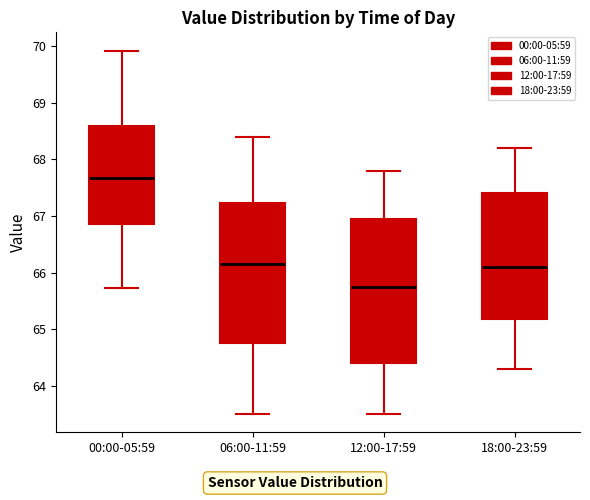

Which box's median line is the lowest?

12:00-17:59